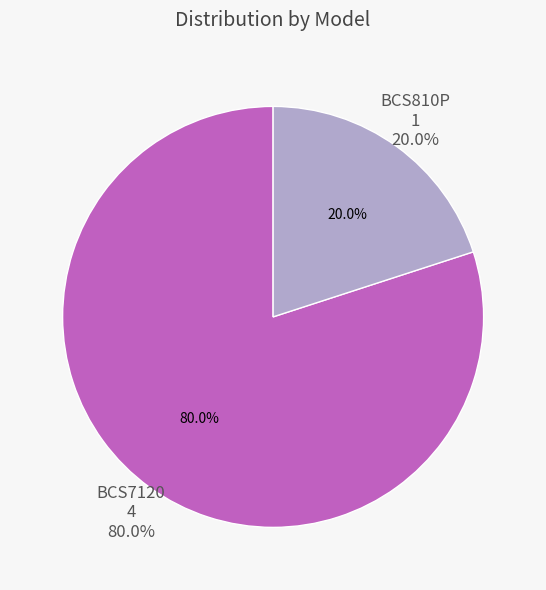

What percentage is the BCS810P slice, to the nearest percent?

20%